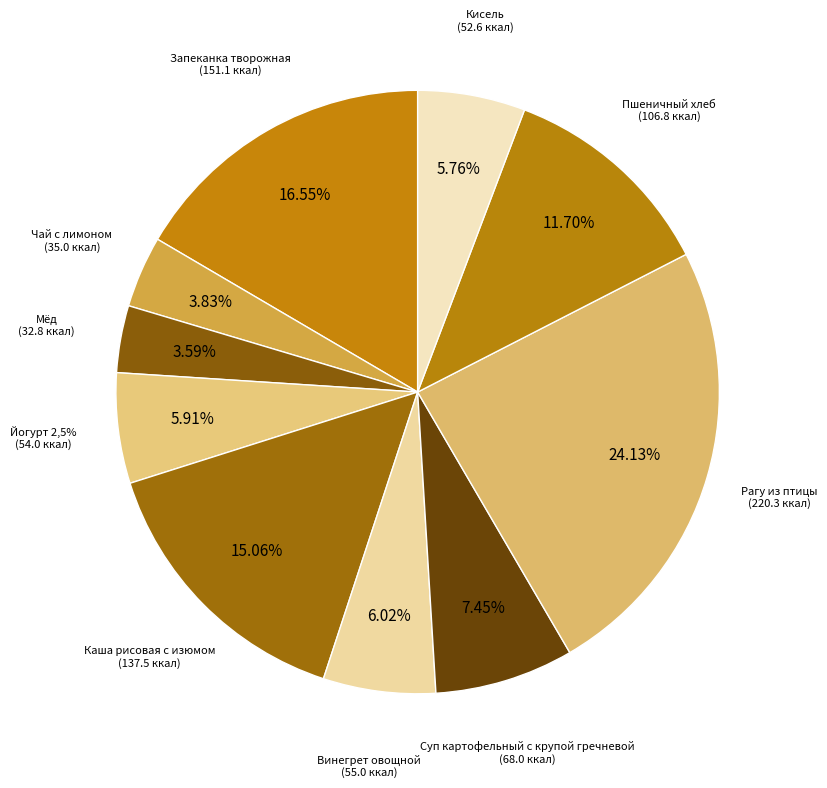

To the nearest percent, what percentage of the pie is Суп картофельный с крупой гречневой?

7%